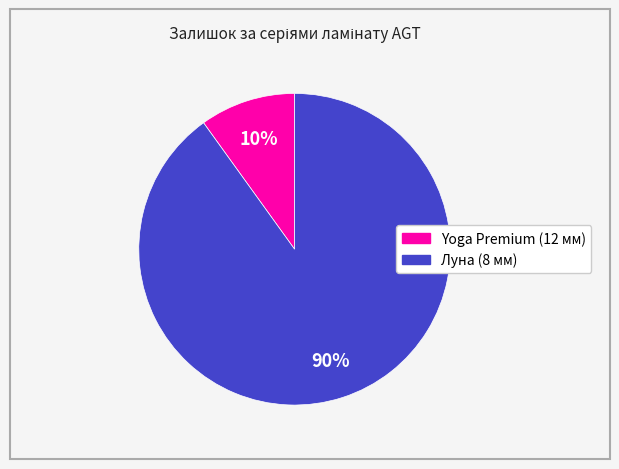

To the nearest percent, what is the average slice percentage?

50%